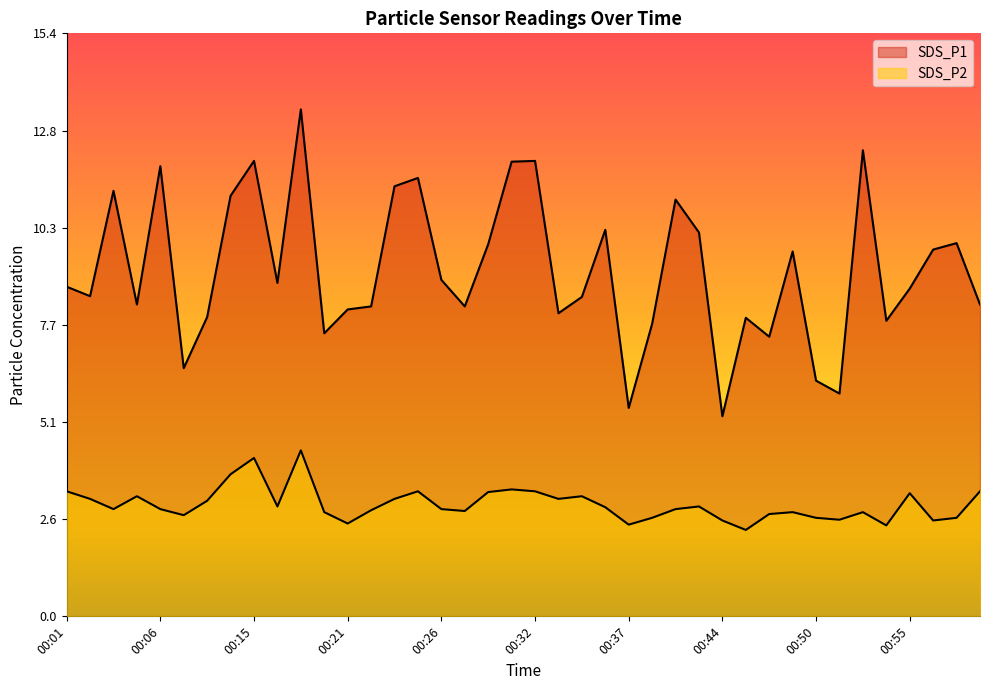

List the series in order of their overall mean, highest first.

SDS_P1, SDS_P2